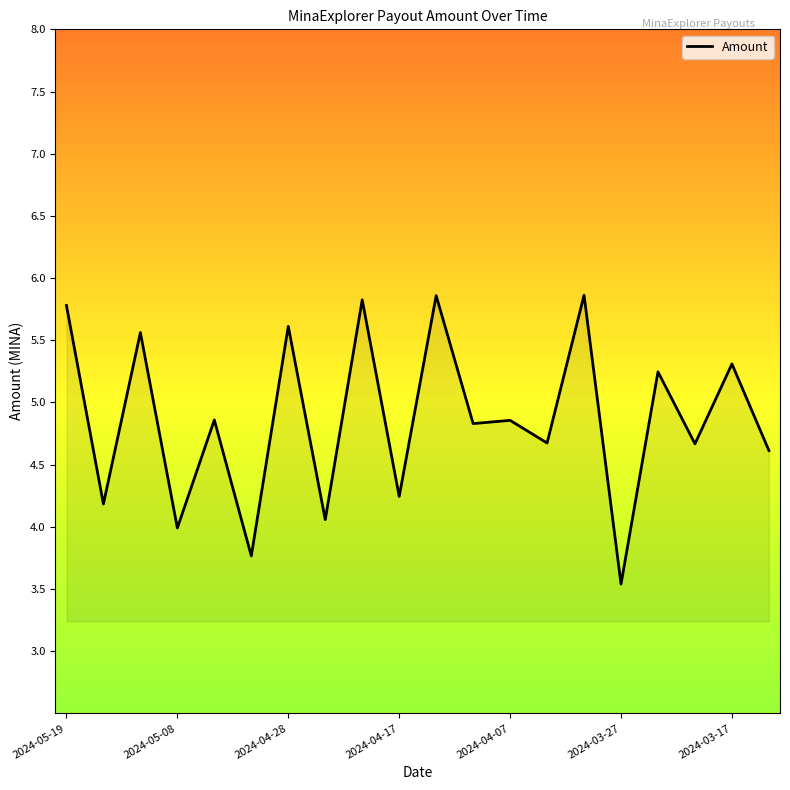

What is the difference between the maximum and minimum values?

2.3